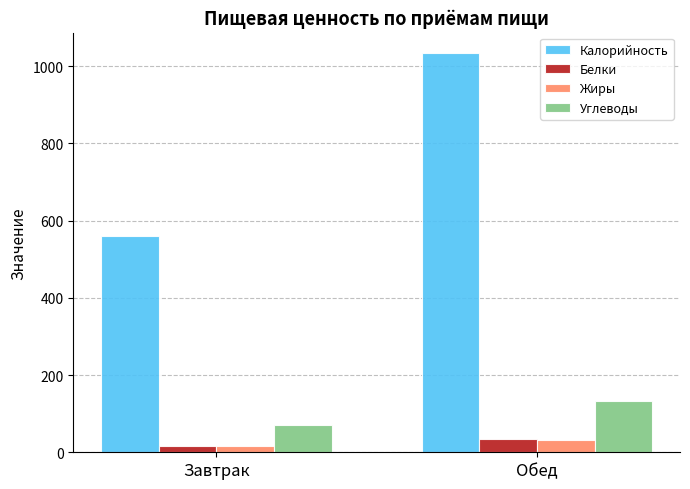

Where does the Белки series first go above 33?

Обед